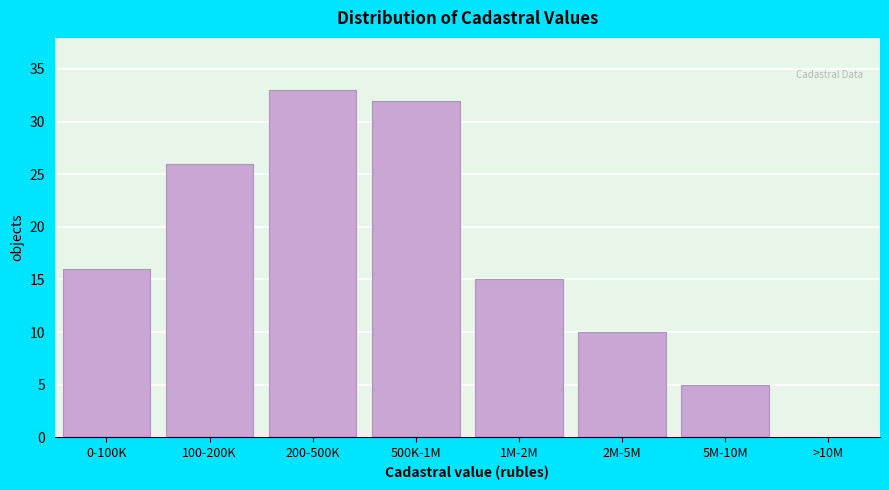

Reading left to right, list all the values displayed in this chart.

0-100K=16	100-200K=26	200-500K=33	500K-1M=32	1M-2M=15	2M-5M=10	5M-10M=5	>10M=0